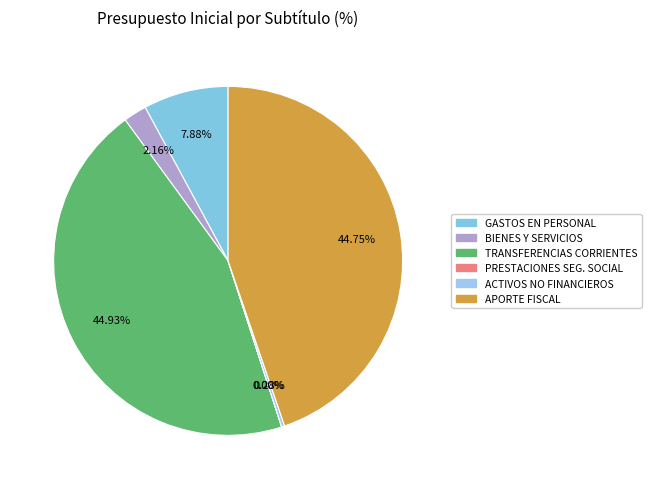

Count the number of slices in the pie.

6